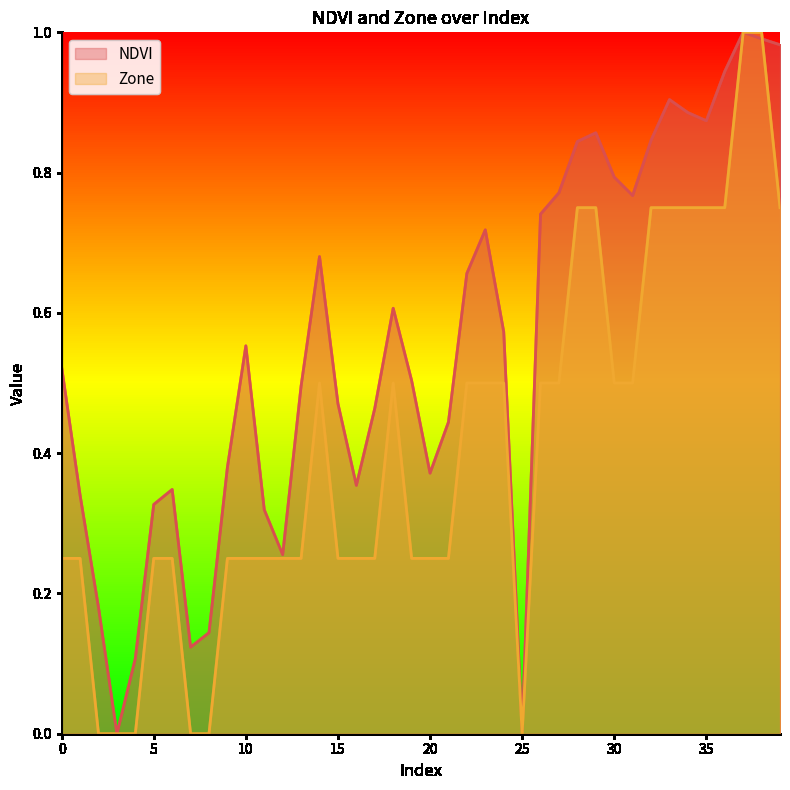

Reading left to right, list all the values displayed in this chart.

NDVI: 0=0.5	1=0.3	2=0.2	3=0.0	4=0.1	5=0.3	6=0.3	7=0.1	8=0.1	9=0.4	10=0.6	11=0.3	12=0.3	13=0.5	14=0.7	15=0.5	16=0.4	17=0.5	18=0.6	19=0.5	20=0.4	21=0.4	22=0.7	23=0.7	24=0.6	25=0.0	26=0.7	27=0.8	28=0.8	29=0.9	30=0.8	31=0.8	32=0.8	33=0.9	34=0.9	35=0.9	36=0.9	37=1.0	38=1.0	39=1.0
Zone: 0=0.2	1=0.2	2=0.0	3=0.0	4=0.0	5=0.2	6=0.2	7=0.0	8=0.0	9=0.2	10=0.2	11=0.2	12=0.2	13=0.2	14=0.5	15=0.2	16=0.2	17=0.2	18=0.5	19=0.2	20=0.2	21=0.2	22=0.5	23=0.5	24=0.5	25=0.0	26=0.5	27=0.5	28=0.8	29=0.8	30=0.5	31=0.5	32=0.8	33=0.8	34=0.8	35=0.8	36=0.8	37=1.0	38=1.0	39=0.8